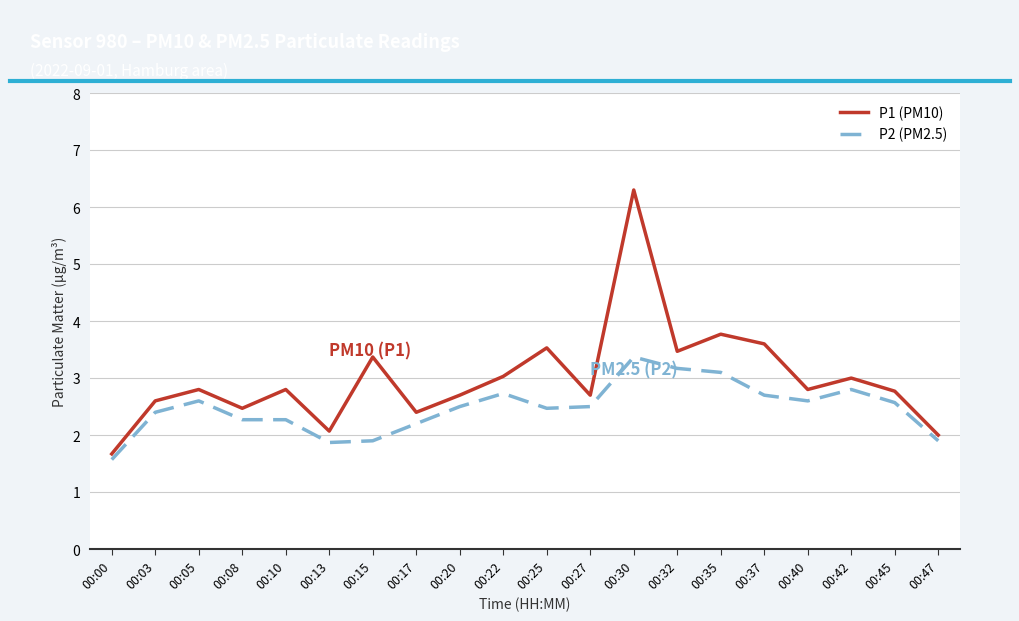

What is the average value of the P2 (PM2.5) series?

2.5